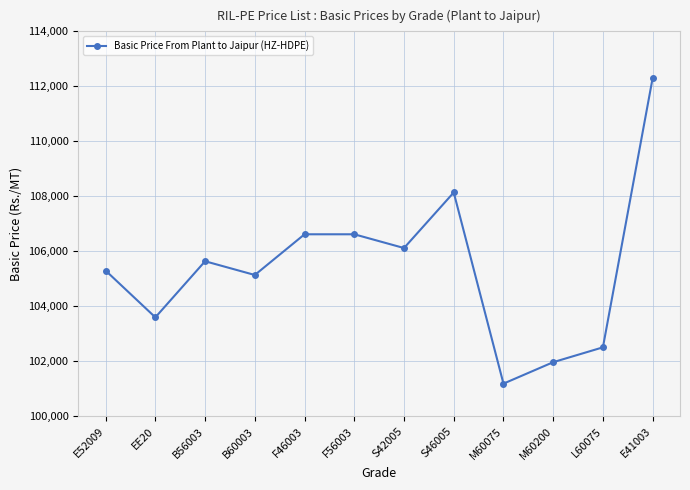

True or false: the data shows 172946 at M60075.

False